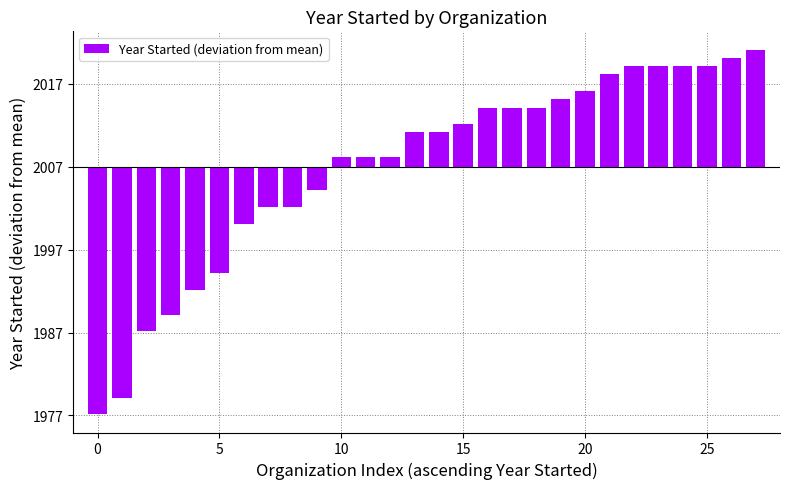

What is the label of the 17th bar from the left?

16